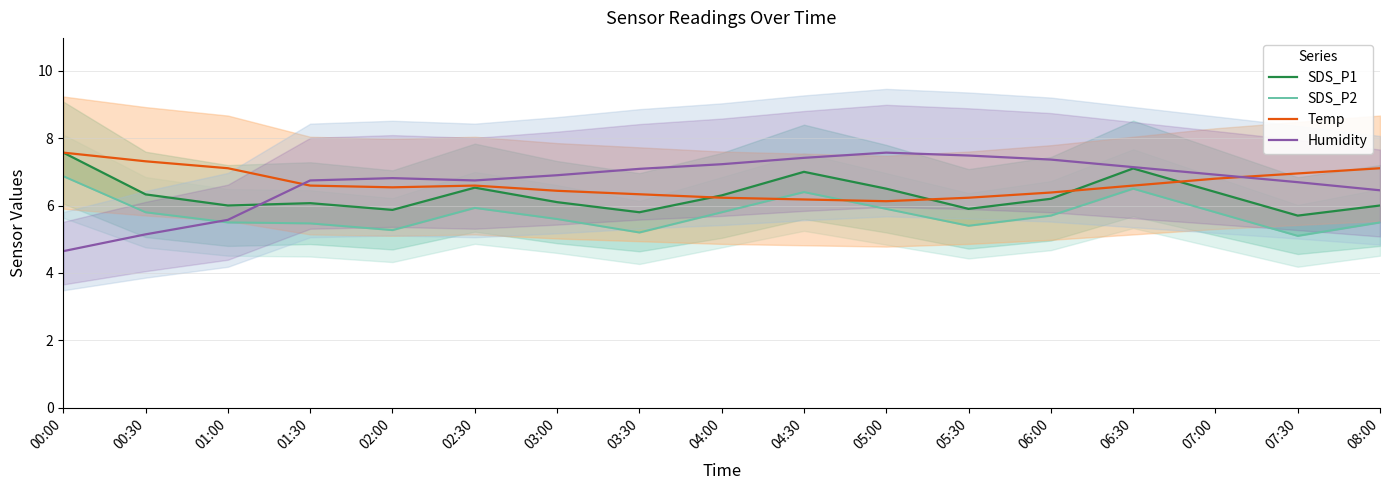

At 03:00, list the series in order from smallest to largest.

SDS_P2, SDS_P1, Temp, Humidity